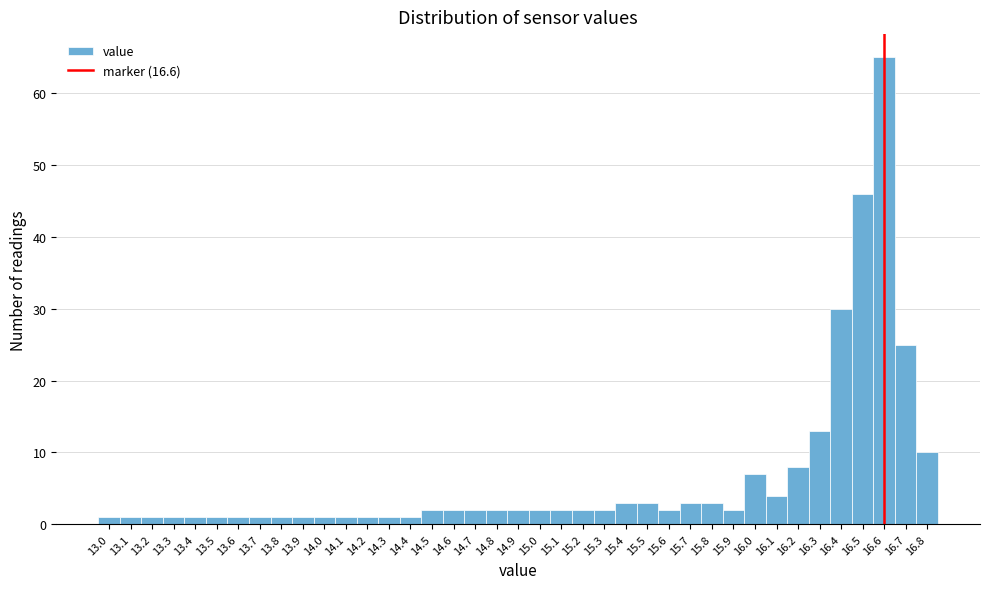

What is the height of the bar covering 15.75 to 15.85 on the x-axis? The values are not printed on the chart, so give them approximately, as read against the axis.

3